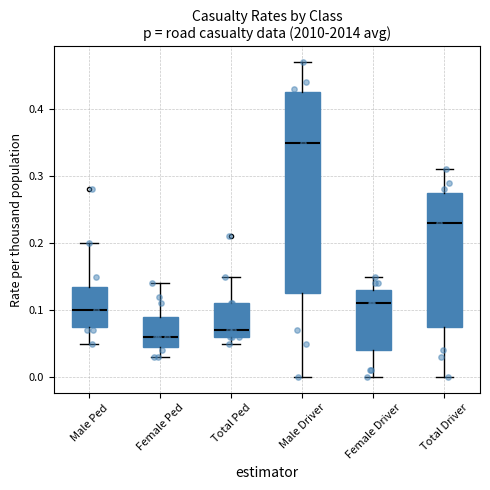

Which box's median line is the highest?

Male Driver